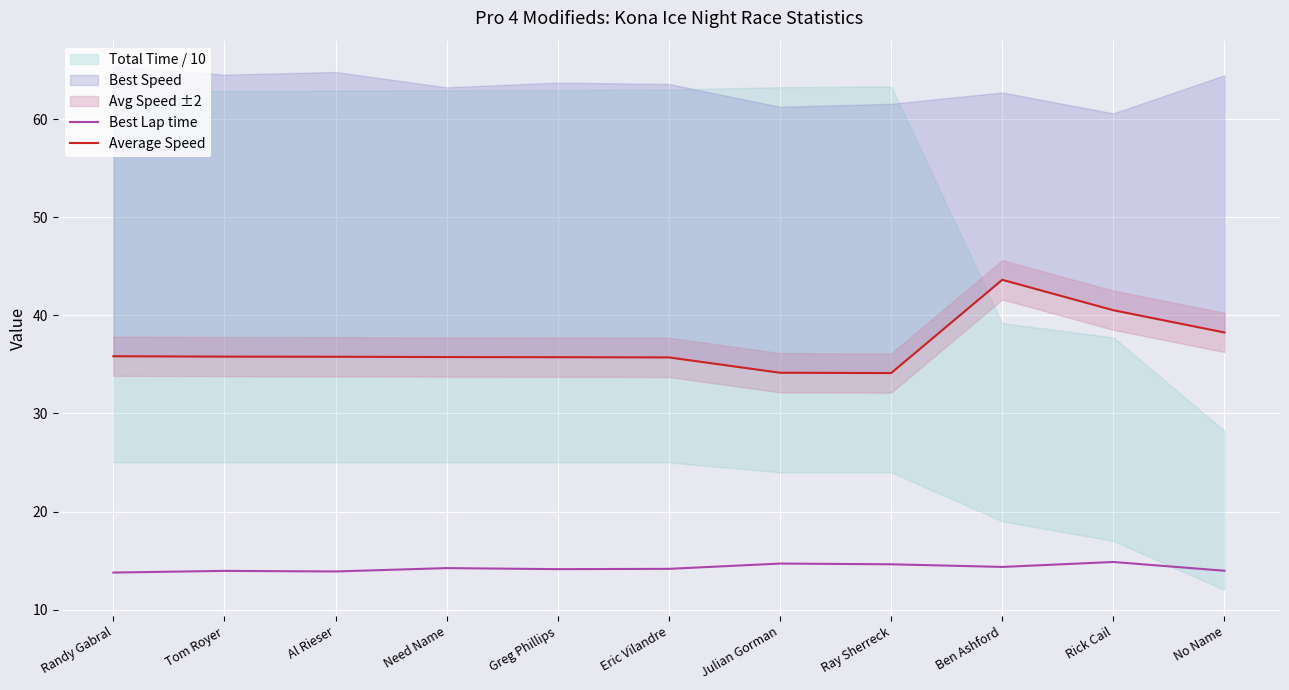

What is the difference between the maximum and second lowest values in the Average Speed series?

9.5